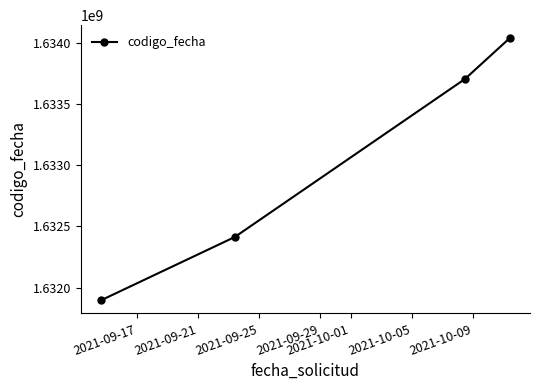

What is the value of the 1st point from the left?

1631896764